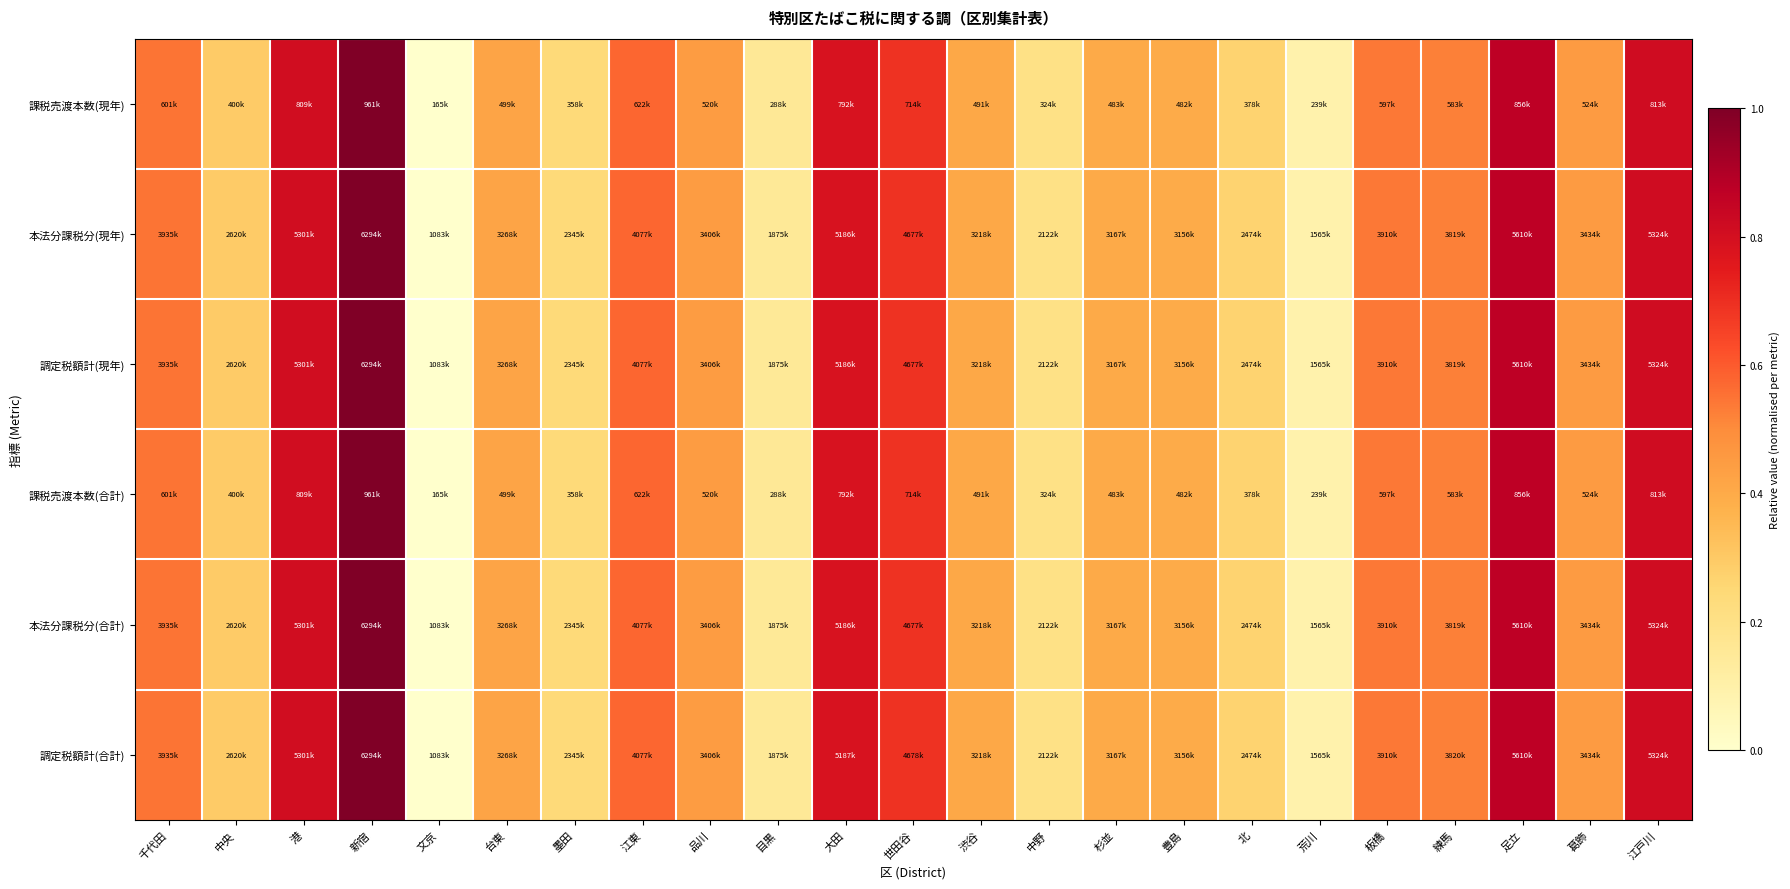

Reading left to right, transcribe all the data shown in this chart.

課税売渡本数(現年): 千代田=0.5	中央=0.3	港=0.8	新宿=1.0	文京=0.0	台東=0.4	墨田=0.2	江東=0.6	品川=0.4	目黒=0.2	大田=0.8	世田谷=0.7	渋谷=0.4	中野=0.2	杉並=0.4	豊島=0.4	北=0.3	荒川=0.1	板橋=0.5	練馬=0.5	足立=0.9	葛飾=0.5	江戸川=0.8
本法分課税分(現年): 千代田=0.5	中央=0.3	港=0.8	新宿=1.0	文京=0.0	台東=0.4	墨田=0.2	江東=0.6	品川=0.4	目黒=0.2	大田=0.8	世田谷=0.7	渋谷=0.4	中野=0.2	杉並=0.4	豊島=0.4	北=0.3	荒川=0.1	板橋=0.5	練馬=0.5	足立=0.9	葛飾=0.5	江戸川=0.8
調定税額計(現年): 千代田=0.5	中央=0.3	港=0.8	新宿=1.0	文京=0.0	台東=0.4	墨田=0.2	江東=0.6	品川=0.4	目黒=0.2	大田=0.8	世田谷=0.7	渋谷=0.4	中野=0.2	杉並=0.4	豊島=0.4	北=0.3	荒川=0.1	板橋=0.5	練馬=0.5	足立=0.9	葛飾=0.5	江戸川=0.8
課税売渡本数(合計): 千代田=0.5	中央=0.3	港=0.8	新宿=1.0	文京=0.0	台東=0.4	墨田=0.2	江東=0.6	品川=0.4	目黒=0.2	大田=0.8	世田谷=0.7	渋谷=0.4	中野=0.2	杉並=0.4	豊島=0.4	北=0.3	荒川=0.1	板橋=0.5	練馬=0.5	足立=0.9	葛飾=0.5	江戸川=0.8
本法分課税分(合計): 千代田=0.5	中央=0.3	港=0.8	新宿=1.0	文京=0.0	台東=0.4	墨田=0.2	江東=0.6	品川=0.4	目黒=0.2	大田=0.8	世田谷=0.7	渋谷=0.4	中野=0.2	杉並=0.4	豊島=0.4	北=0.3	荒川=0.1	板橋=0.5	練馬=0.5	足立=0.9	葛飾=0.5	江戸川=0.8
調定税額計(合計): 千代田=0.5	中央=0.3	港=0.8	新宿=1.0	文京=0.0	台東=0.4	墨田=0.2	江東=0.6	品川=0.4	目黒=0.2	大田=0.8	世田谷=0.7	渋谷=0.4	中野=0.2	杉並=0.4	豊島=0.4	北=0.3	荒川=0.1	板橋=0.5	練馬=0.5	足立=0.9	葛飾=0.5	江戸川=0.8